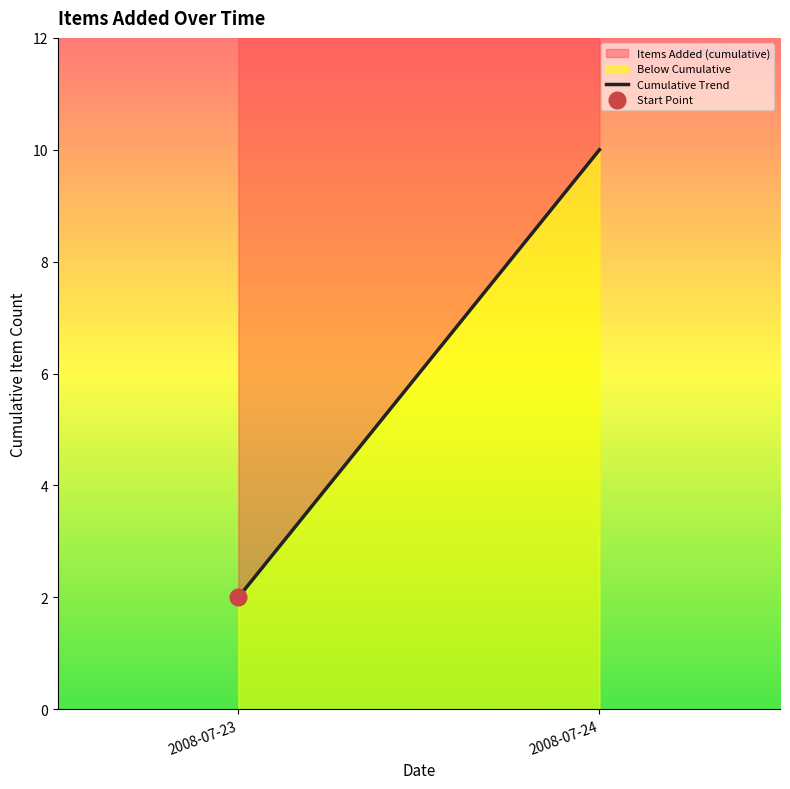

List the labels in order of value, largest first.

2008-07-24, 2008-07-23